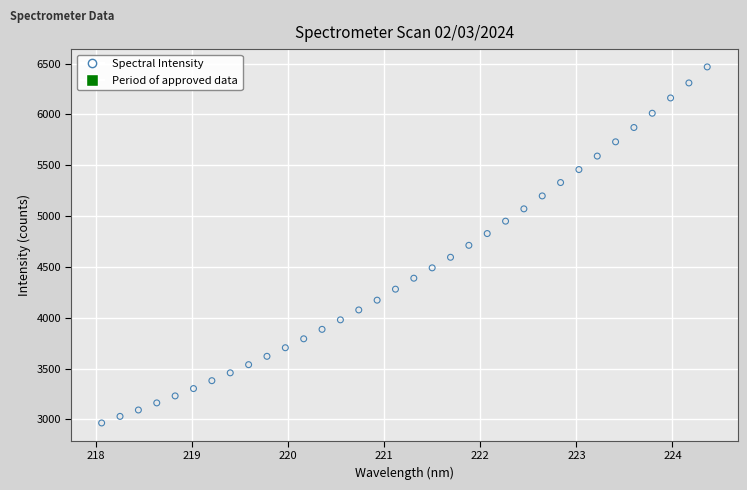

What is the range of Y values (max minus min)?

3500.9